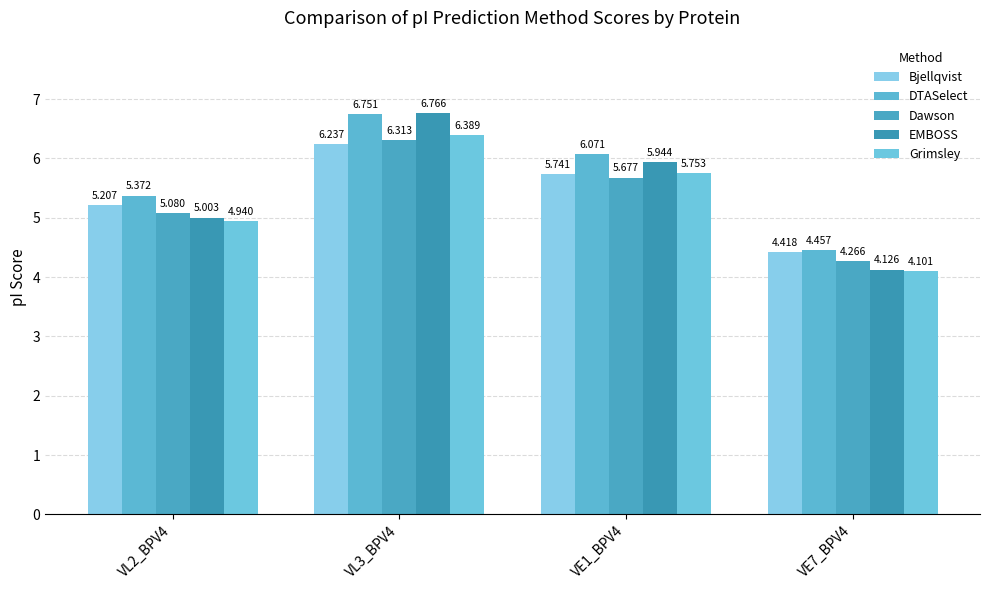

What are all the series names shown in the legend?

Bjellqvist, DTASelect, Dawson, EMBOSS, Grimsley